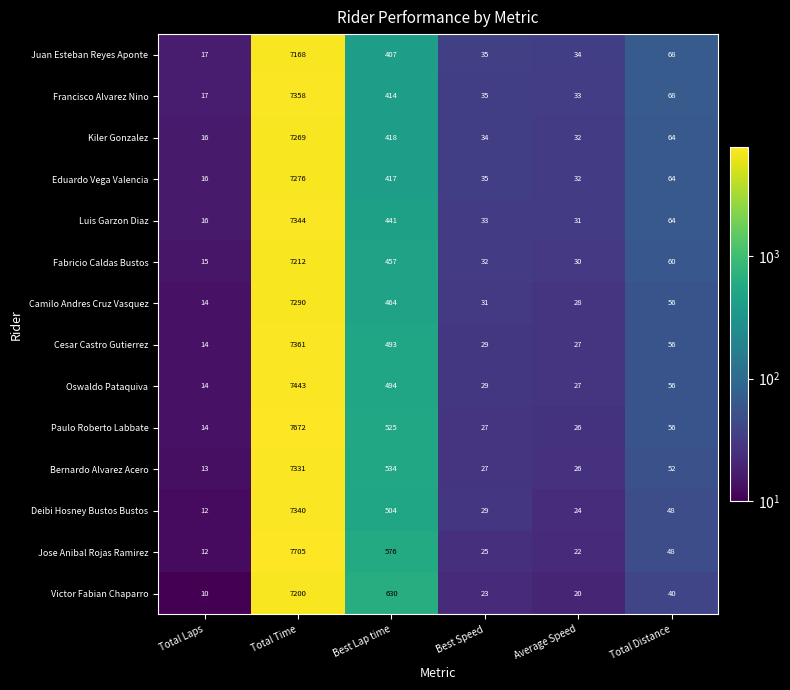

The Juan Esteban Reyes Aponte series shows 23 at Total Laps. True or false?

False